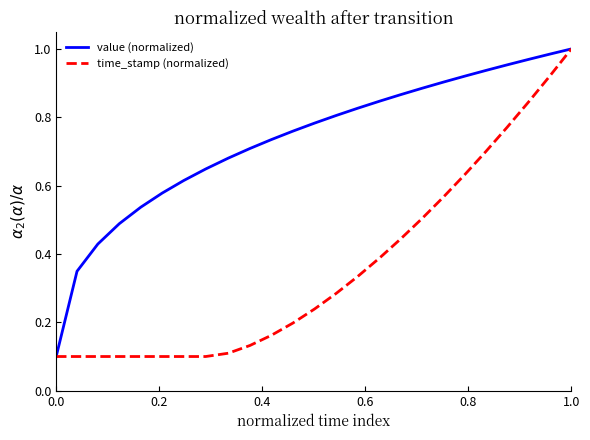

Which series has the largest total across all categories?

value (normalized)